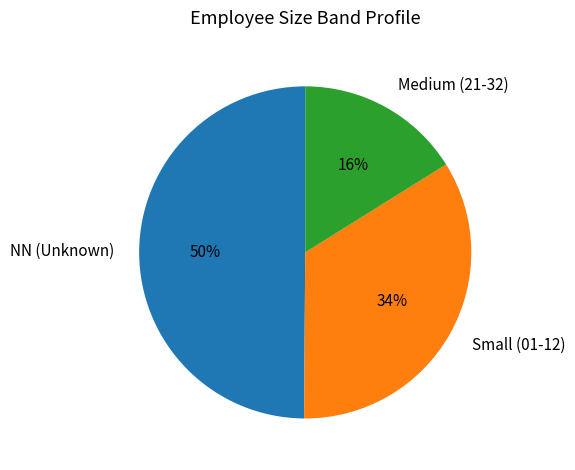

Combined, do NN (Unknown) and Medium (21-32) account for over 50%?

Yes